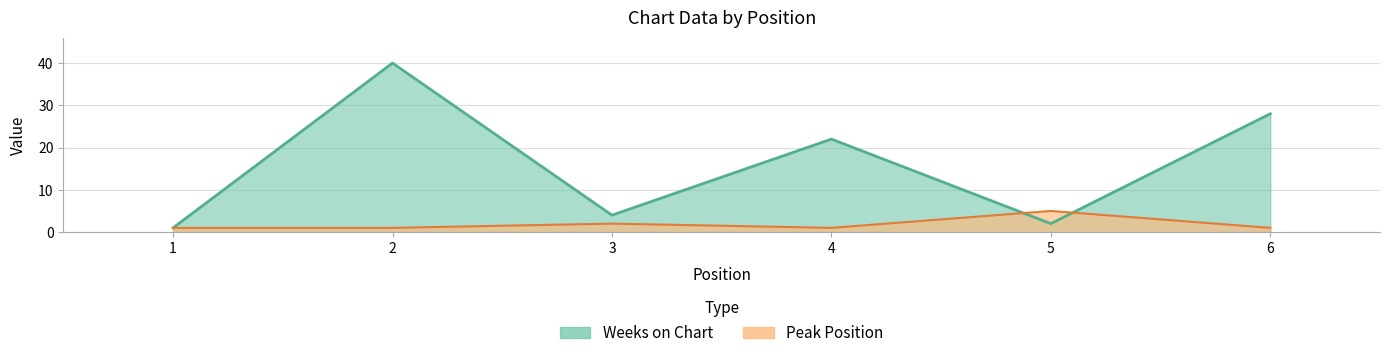

What is the greatest value displayed?

40